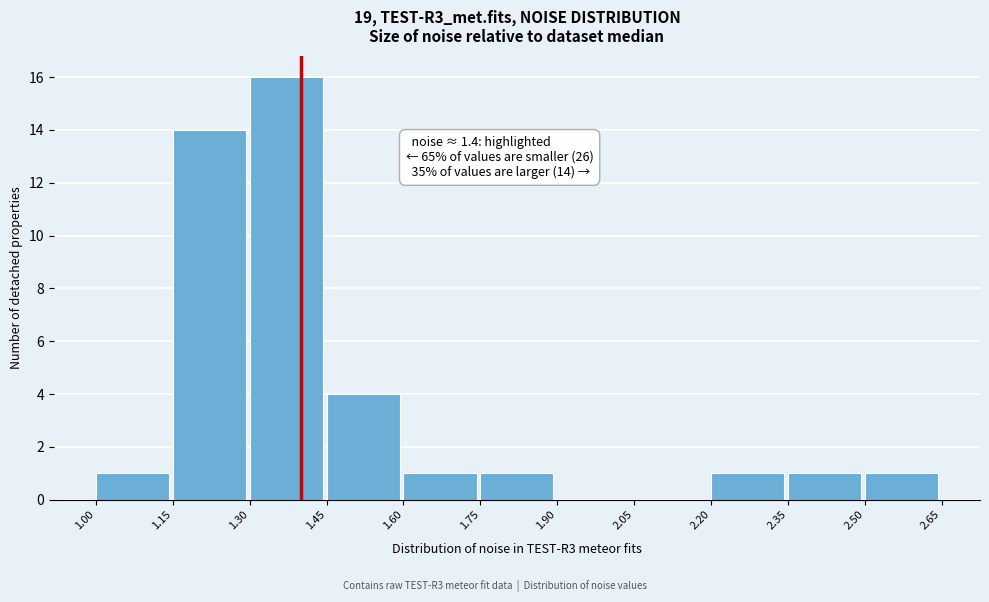

Which range on the x-axis has the tallest bar?

1.30 to 1.45